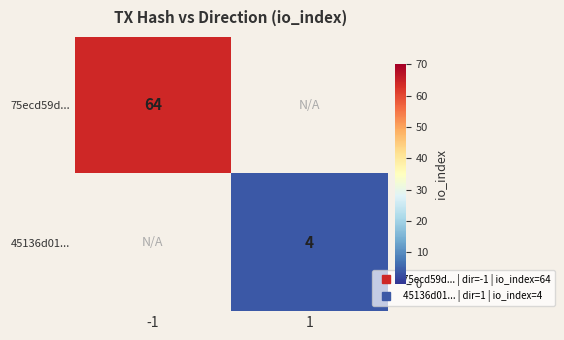

Between 1 and -1, which is larger?

-1